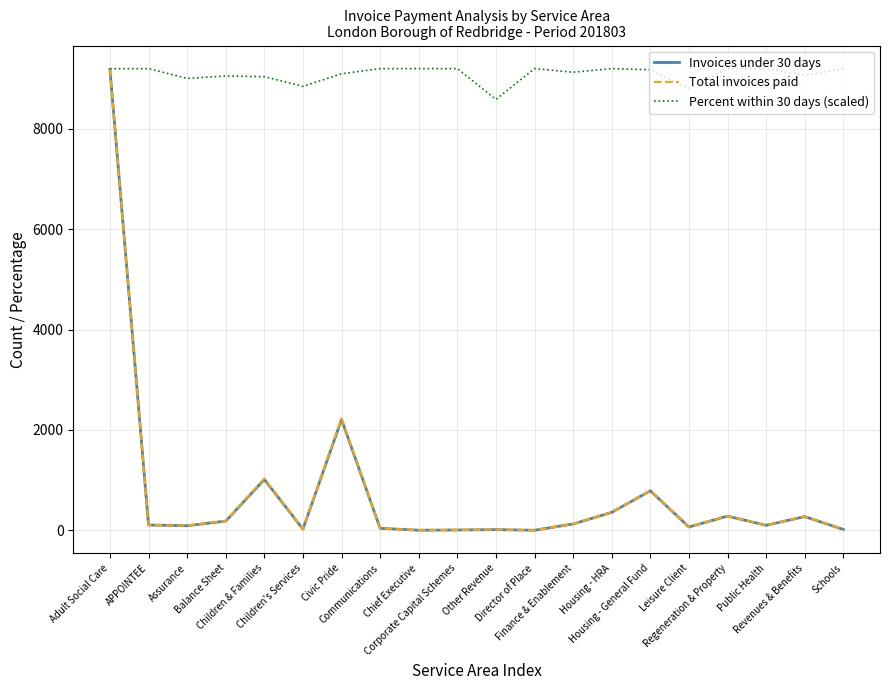

Which series has the largest total across all categories?

Percent within 30 days (scaled)